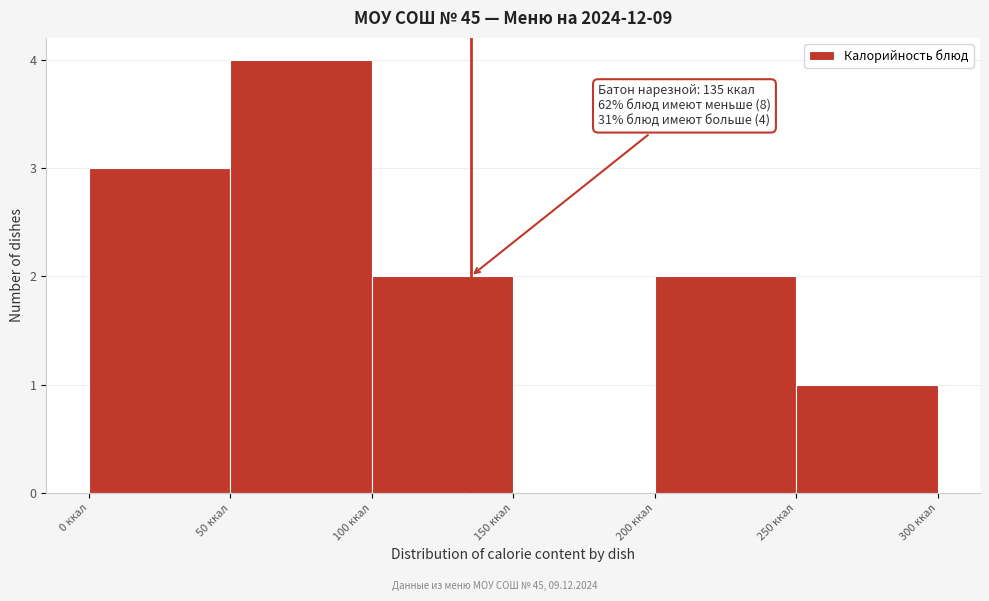

Over which range of the x-axis is the bar tallest?

50 to 100